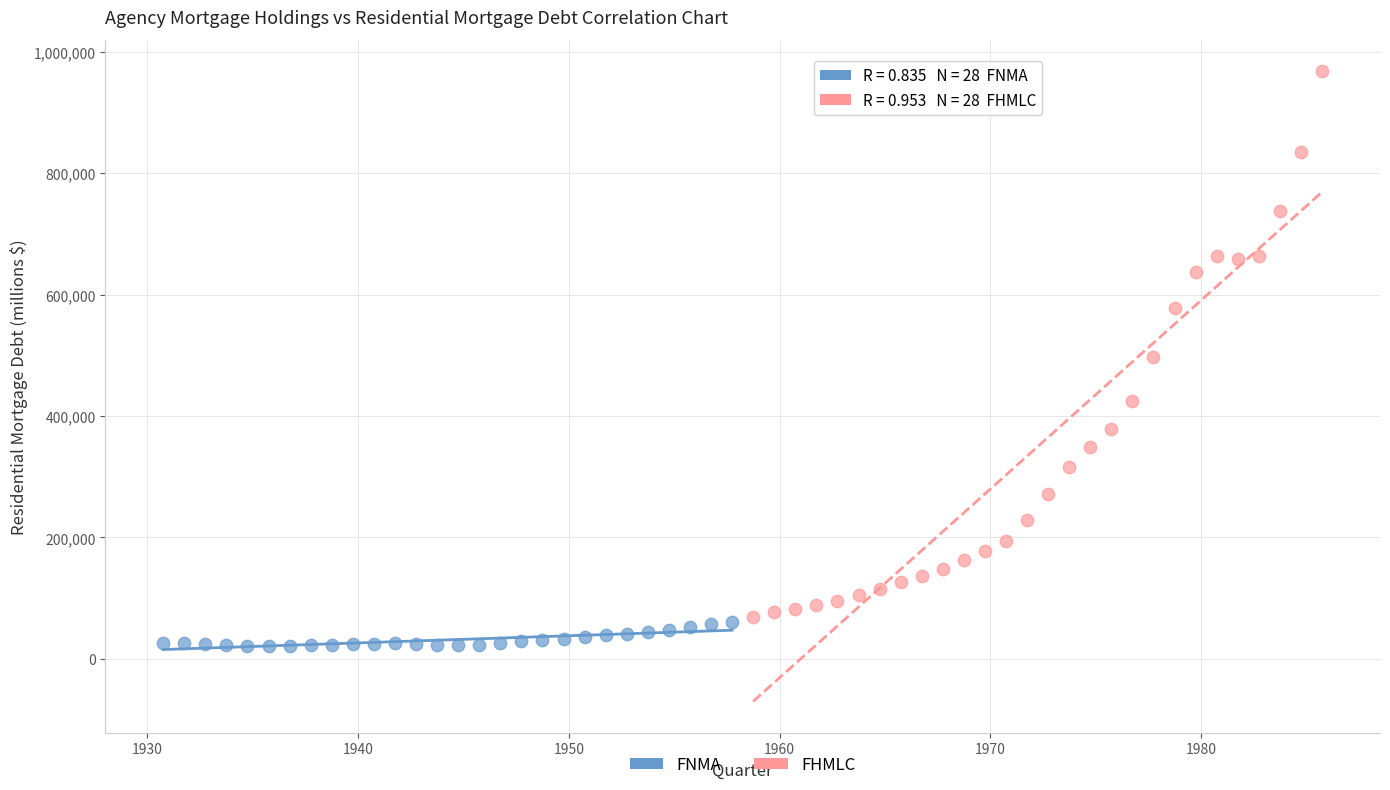

What are all the series names shown in the legend?

FNMA, FHMLC